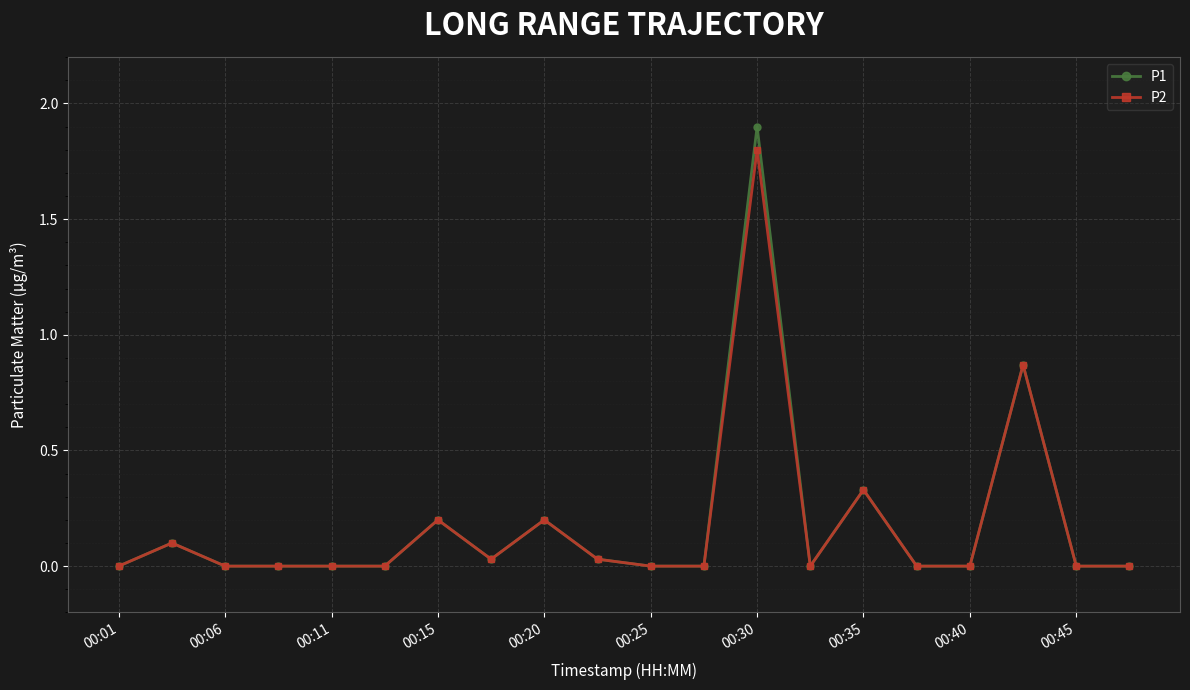

What is the maximum value for P2?

1.8